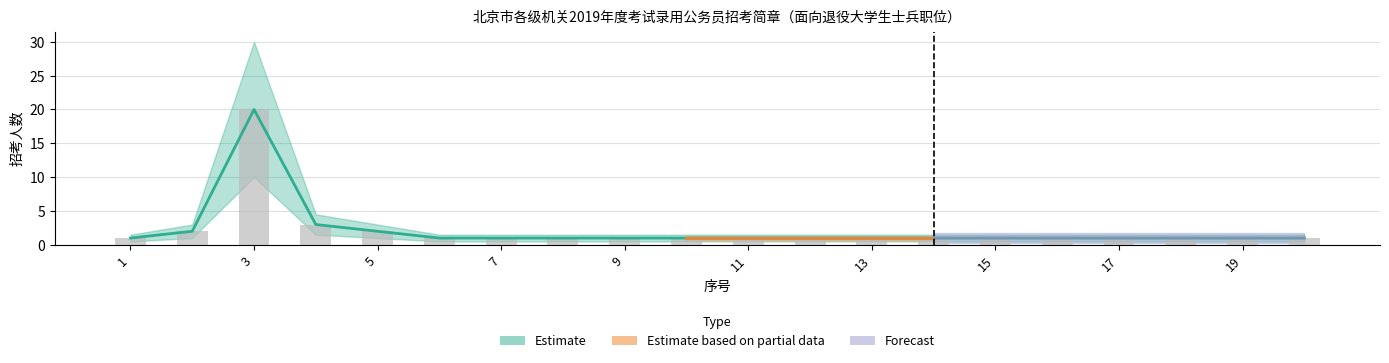

Between 8 and 18, which is larger?

8